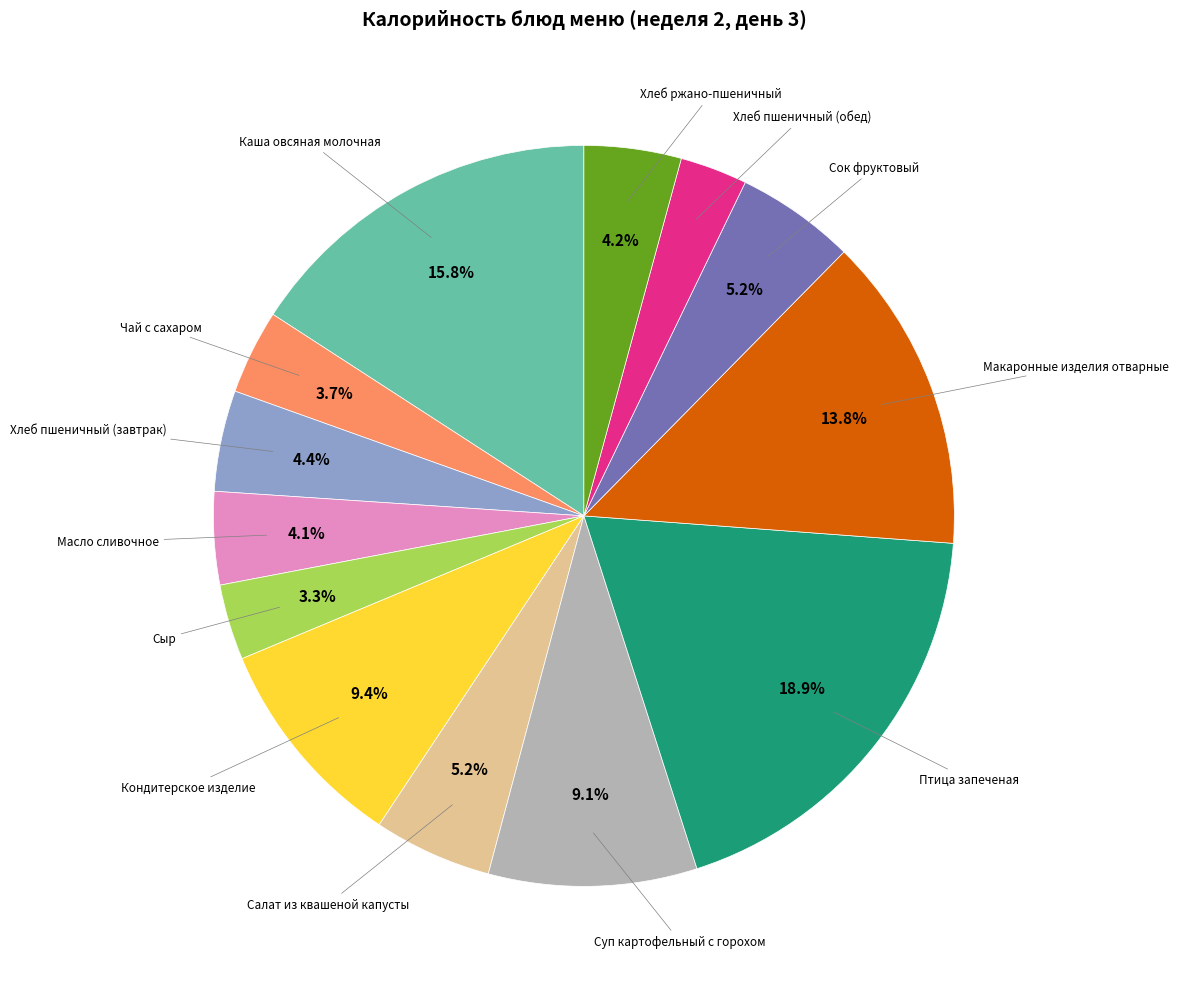

Is it true that Каша овсяная молочная is 23% of the pie?

False